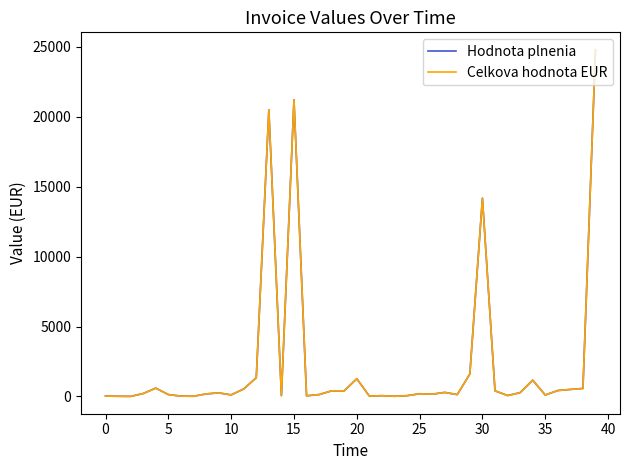

Is this an area chart (filled region under the line)?

No